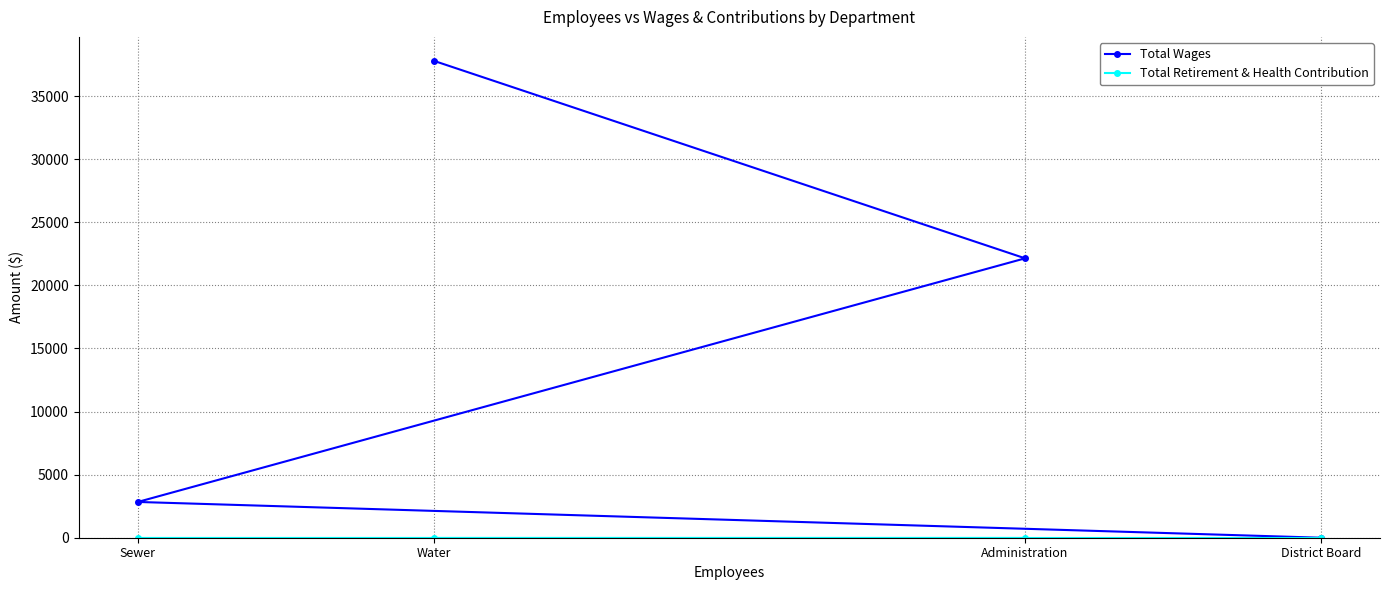

What is the sum of the Total Wages values at District Board and Administration?

22142